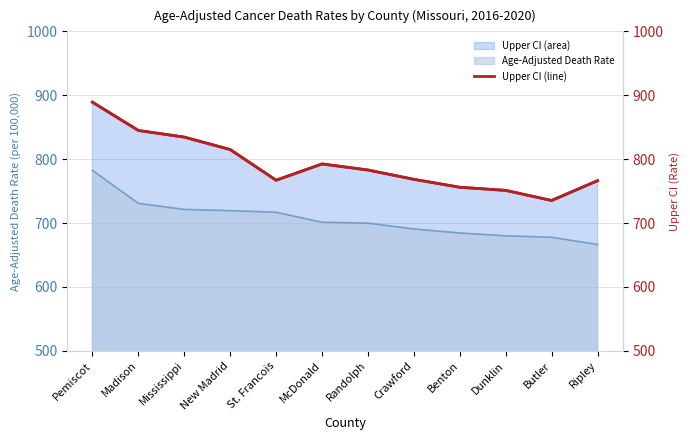

True or false: Upper CI (line) and Upper CI cross at least once.

False